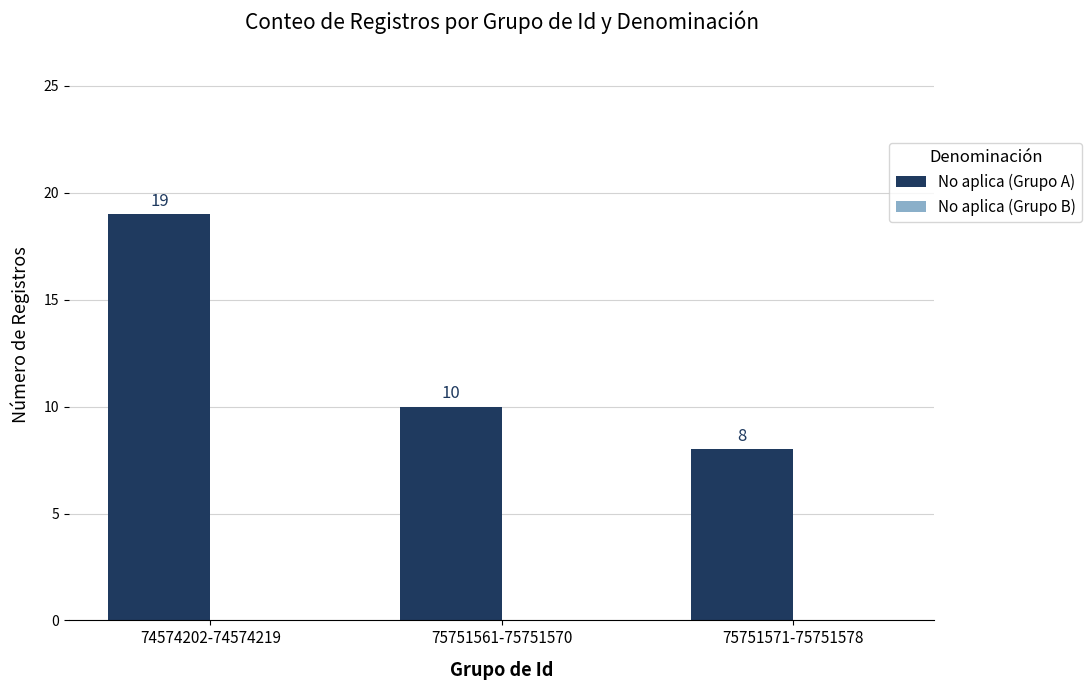

Which category has the lowest value across all series?

75751571-75751578